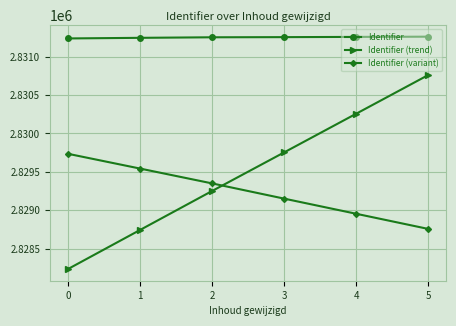

True or false: Identifier (variant) has more than 1 interior local peaks.

False